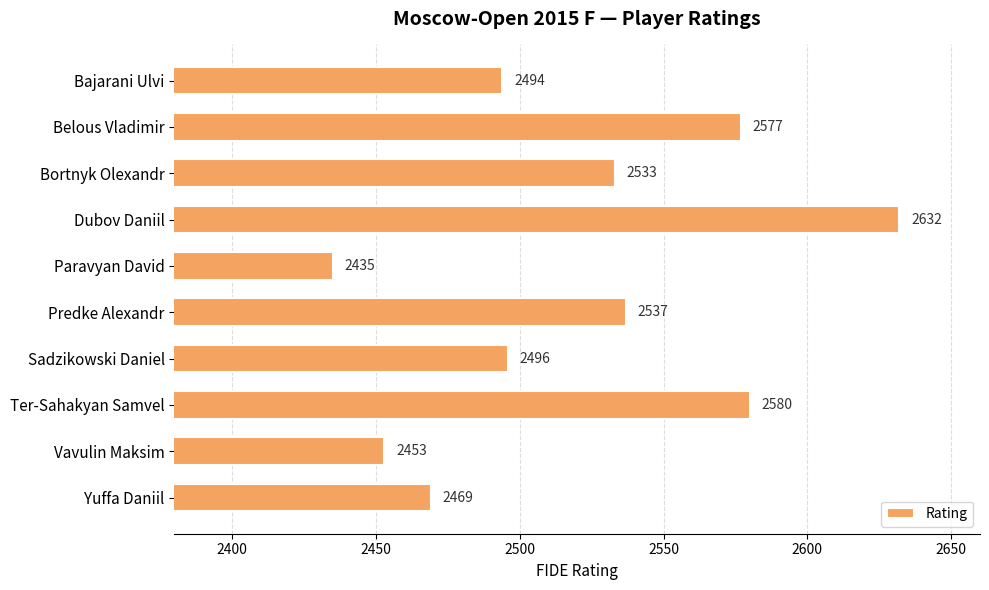

What is the minimum value shown in the chart?

2435